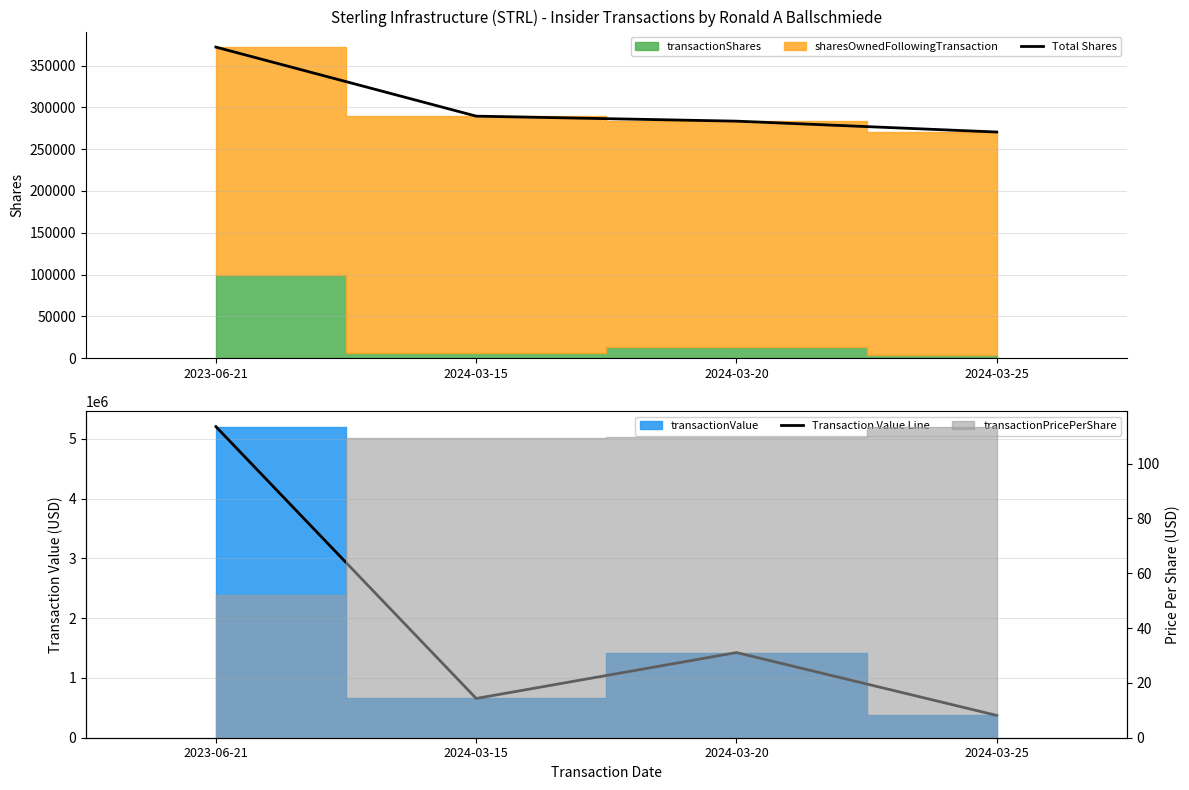

True or false: Total Shares and Transaction Value Line intersect in this chart.

False